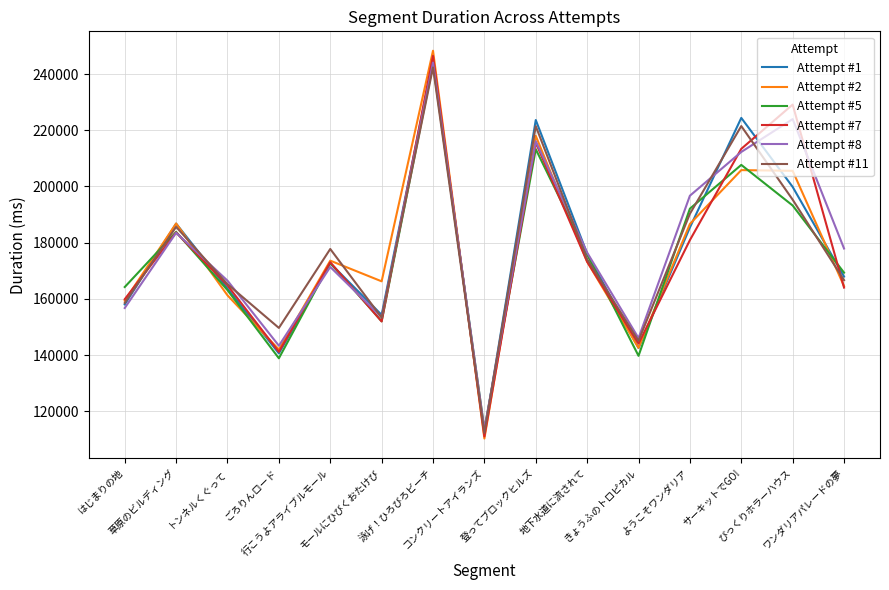

What is the difference between the Attempt #8 values at 草原のビルディング and 地下水道に流されて?

7020